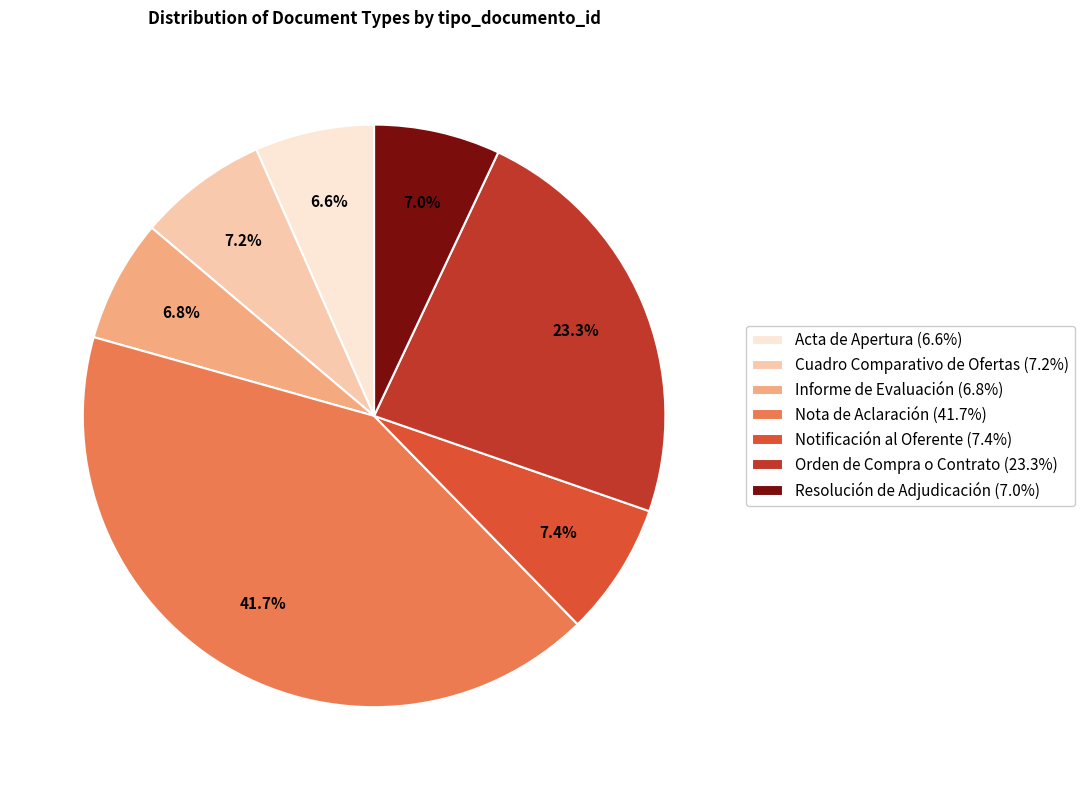

To the nearest percent, what is the average slice percentage?

14%